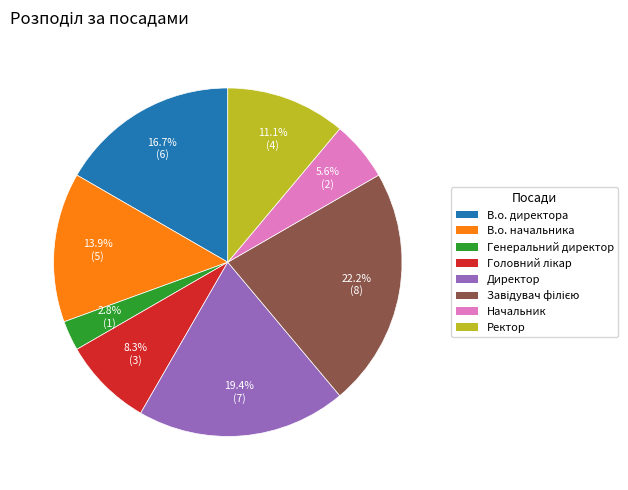

To the nearest percent, what is the combined percentage of В.о. директора and В.о. начальника?

31%